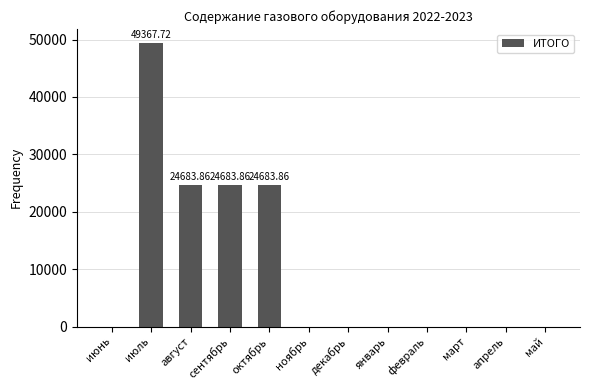

What is the sum of the values at август and январь?

24683.9